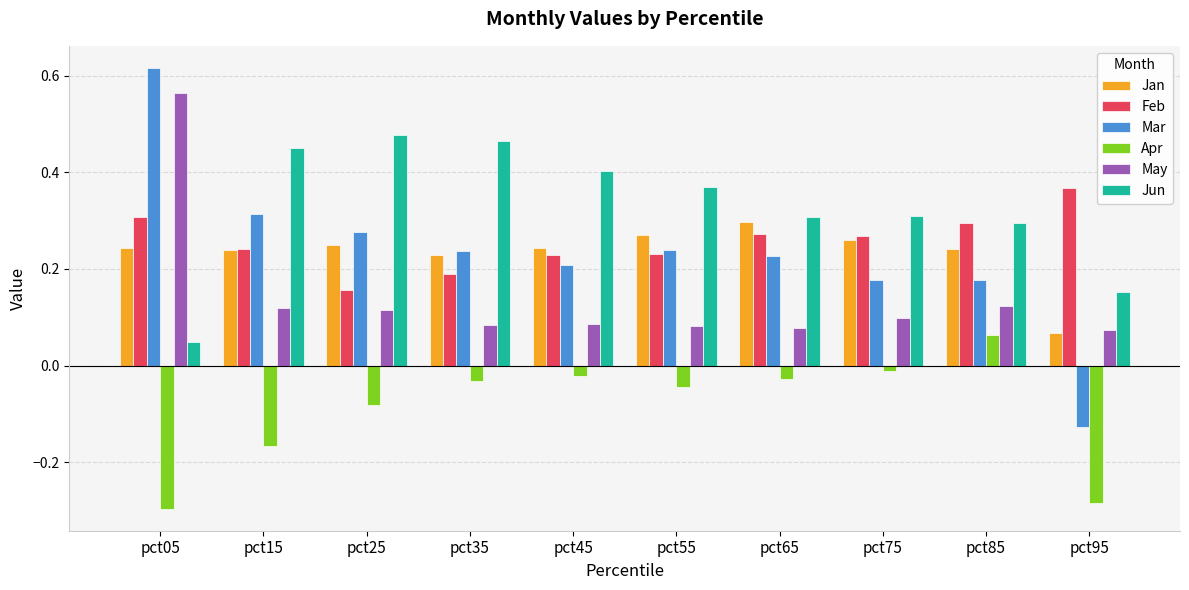

What is the total value across all series at pct65?

1.2